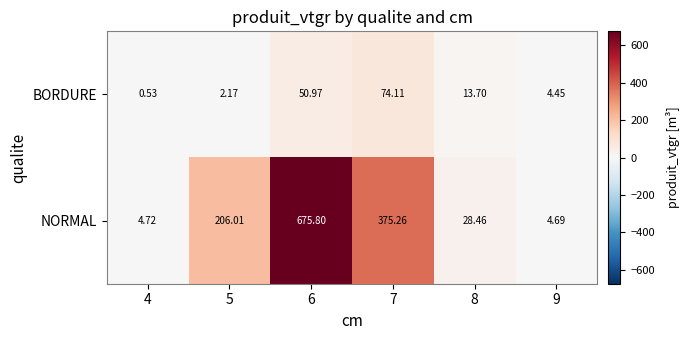

Rank the series by their average value, from lowest to highest.

BORDURE, NORMAL